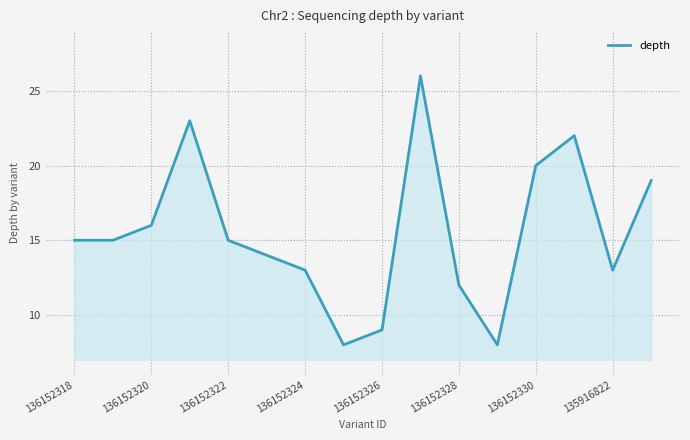

Reading left to right, transcribe all the data shown in this chart.

15	15	16	23	15	14	13	8	9	26	12	8	20	22	13	19